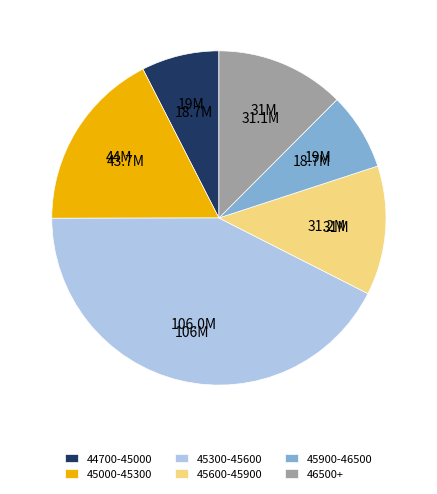

Is it true that 46500+ is 1% of the pie?

False